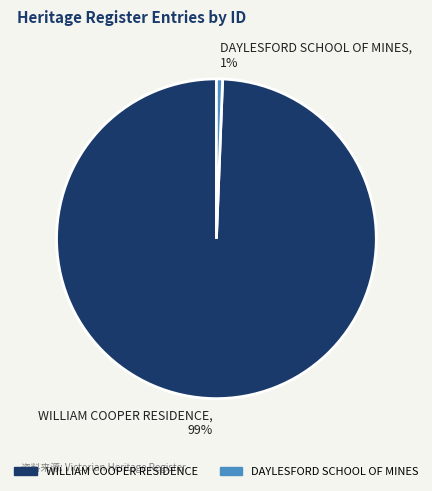

Is it true that WILLIAM COOPER RESIDENCE is 99% of the pie?

True